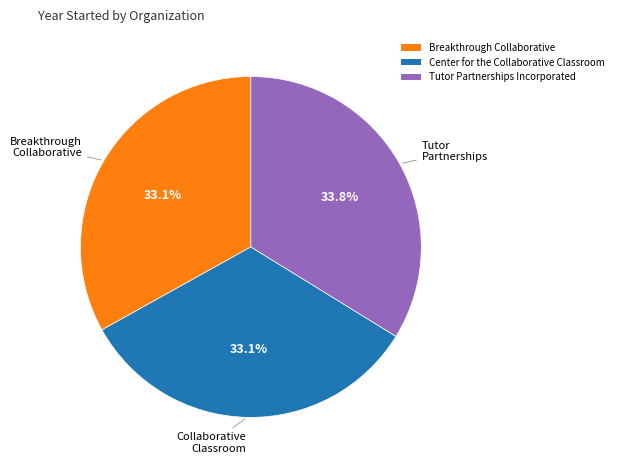

To the nearest percent, what is the combined percentage of Tutor Partnerships Incorporated and Center for the Collaborative Classroom?

67%